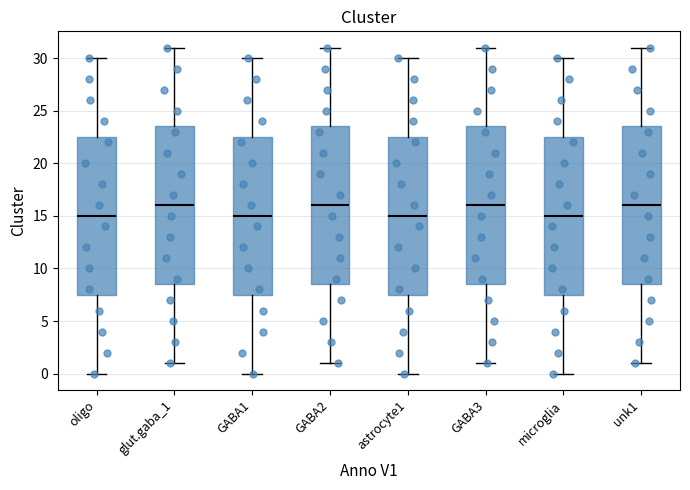

Reading left to right, read every box against the y-axis: the position of its median line, the range the box covers, and the ends of its whiskers. The values are not printed on the chart, so give them approximately, as read against the axis.

oligo: median 15.0, box 7.5 to 22.5, whiskers 0.0 to 30.0
glut.gaba_1: median 16.0, box 8.5 to 23.5, whiskers 1.0 to 31.0
GABA1: median 15.0, box 7.5 to 22.5, whiskers 0.0 to 30.0
GABA2: median 16.0, box 8.5 to 23.5, whiskers 1.0 to 31.0
astrocyte1: median 15.0, box 7.5 to 22.5, whiskers 0.0 to 30.0
GABA3: median 16.0, box 8.5 to 23.5, whiskers 1.0 to 31.0
microglia: median 15.0, box 7.5 to 22.5, whiskers 0.0 to 30.0
unk1: median 16.0, box 8.5 to 23.5, whiskers 1.0 to 31.0